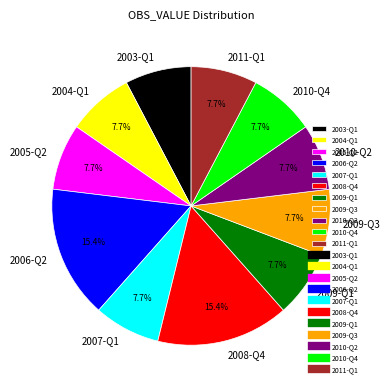

True or false: 2010-Q4 accounts for 8% of the total.

True